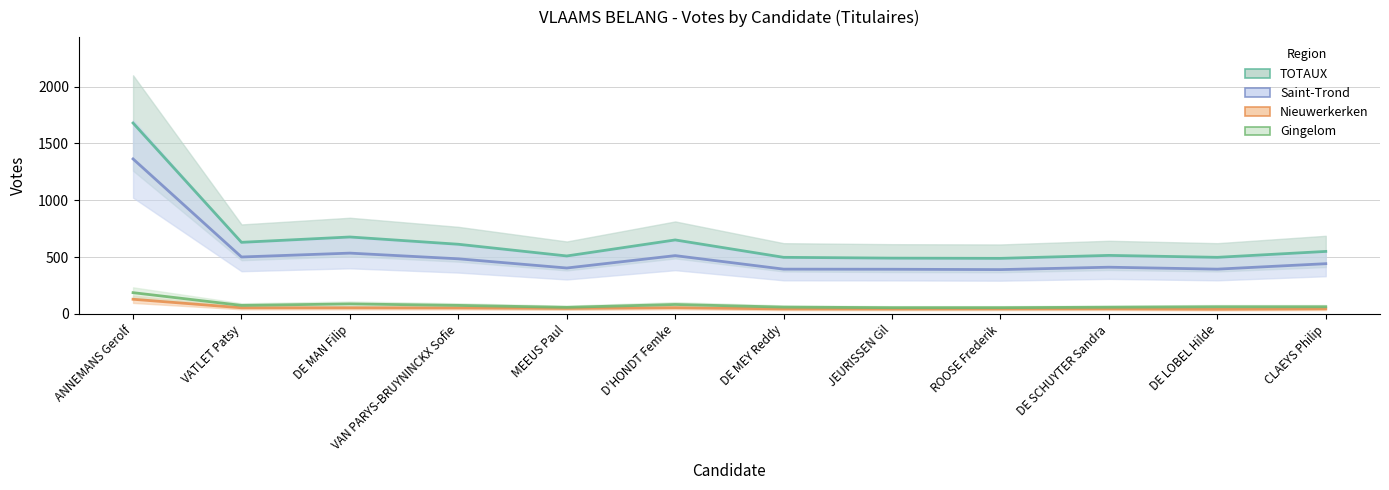

What is the sum of all Gingelom values?

921